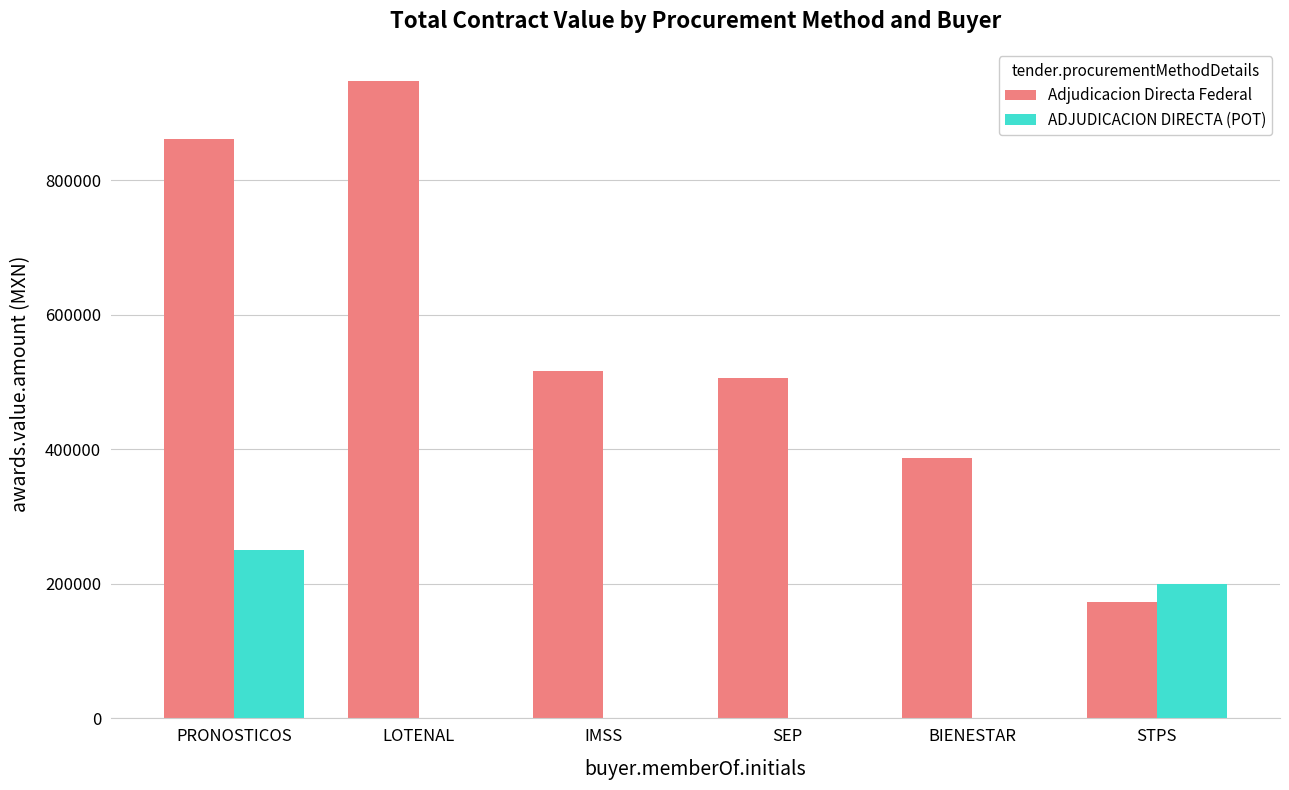

What is the sum of all ADJUDICACION DIRECTA (POT) values?

450000.0